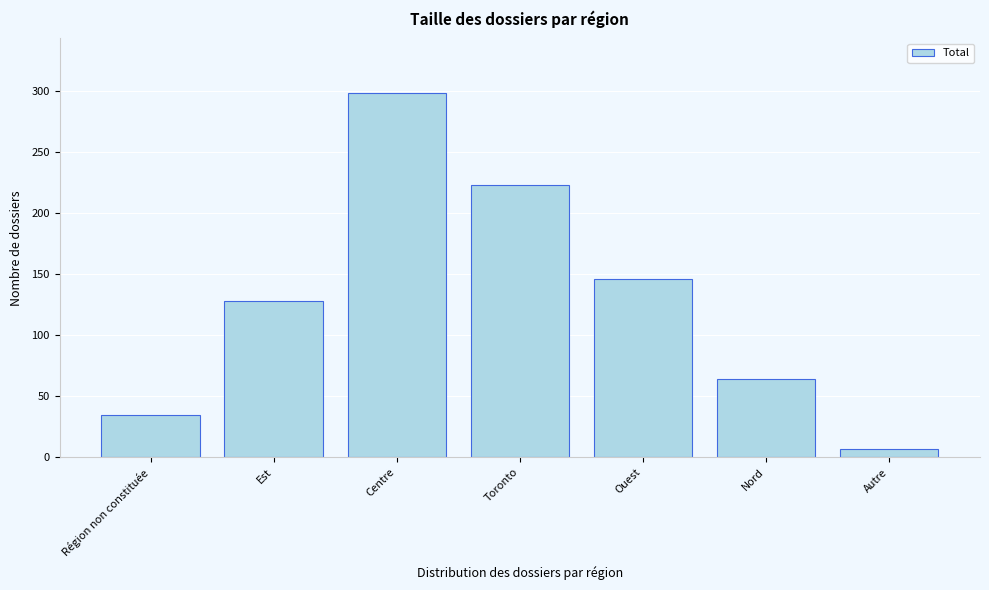

Reading right to left, what are all the values shown in this chart?

Autre=7	Nord=64	Ouest=146	Toronto=223	Centre=298	Est=128	Région non constituée=35